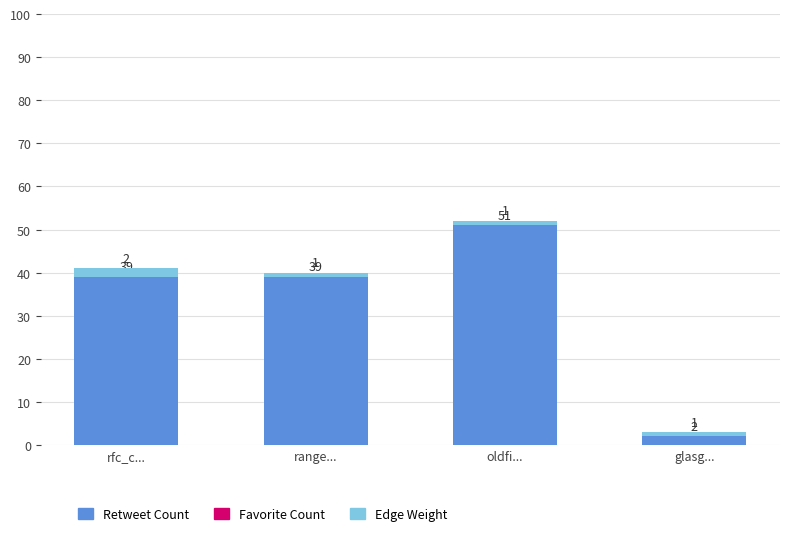

What is the total value across all series at rfc_c...?

41